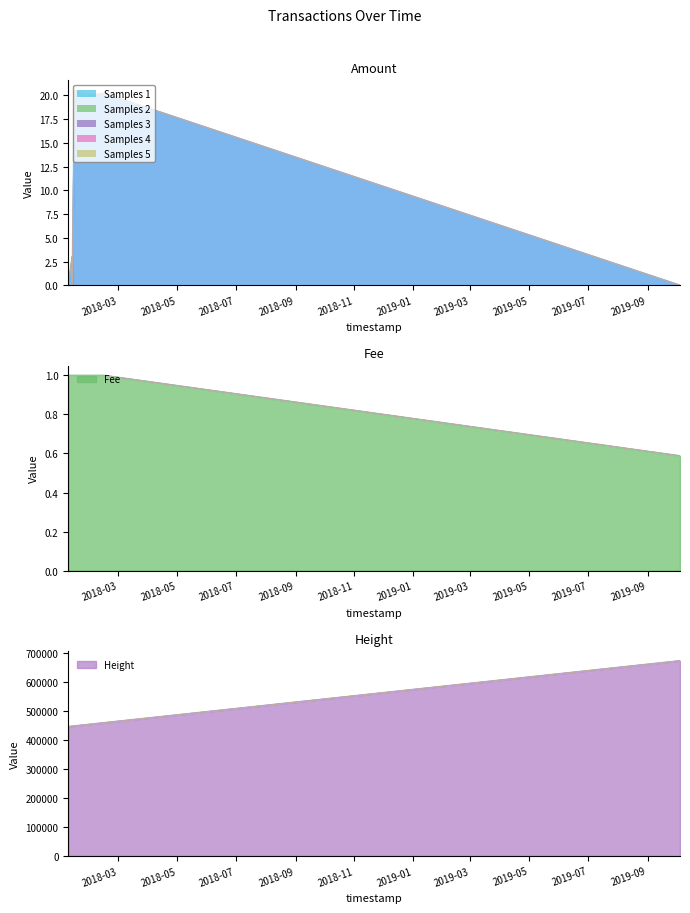

What is the highest value of the Height series?

671802.0